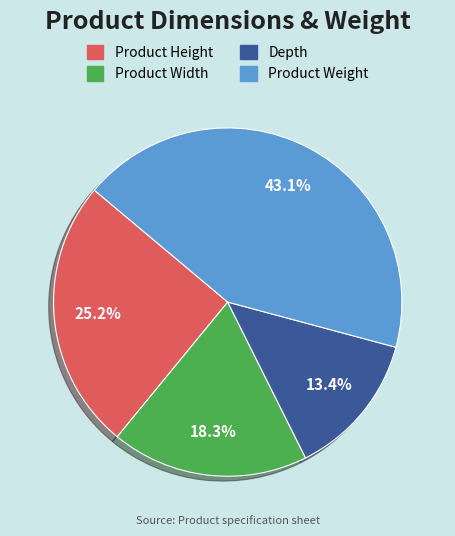

Between Product Weight and Depth, which is larger?

Product Weight